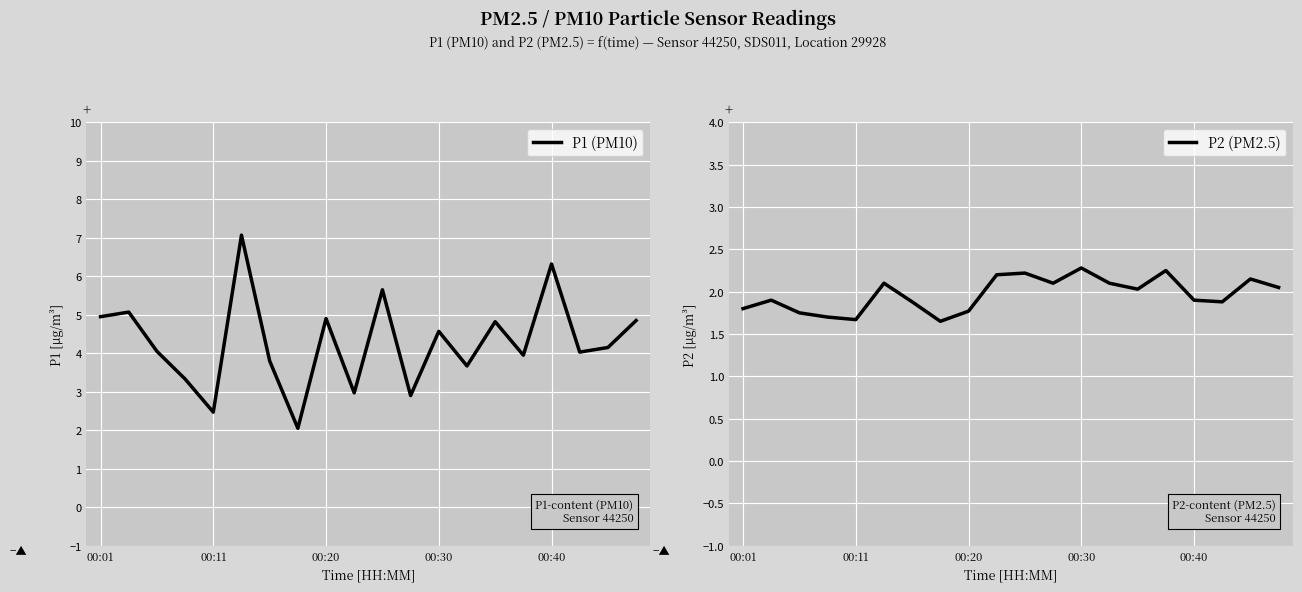

What position from the left is 14?

15